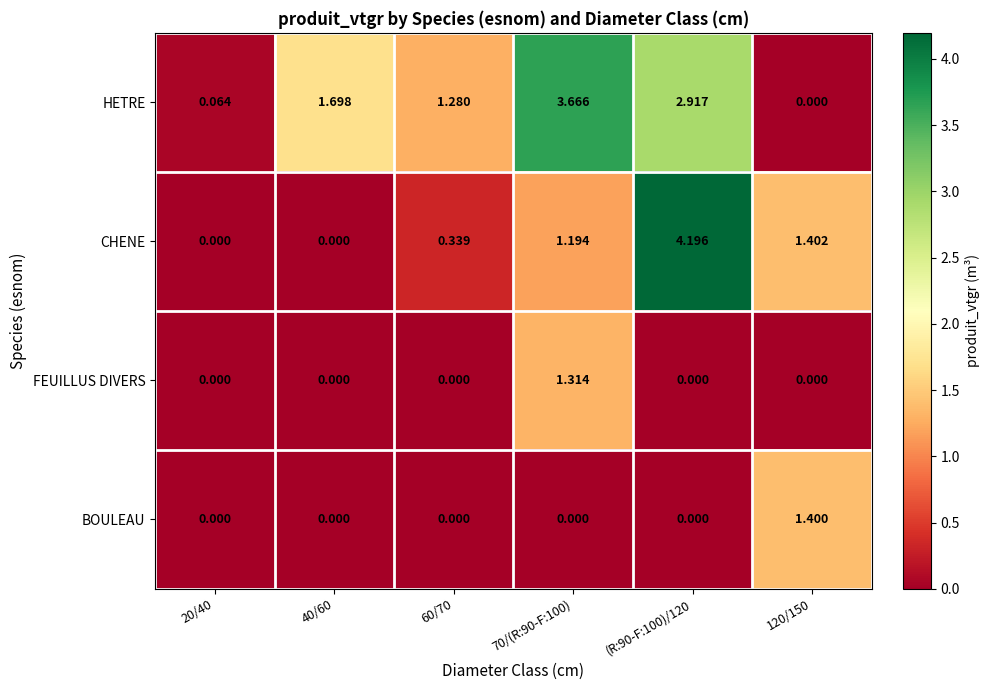

Count the number of data series in this chart.

4